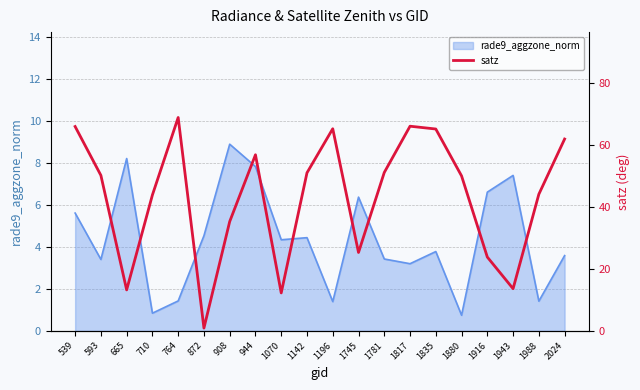

What is the difference between the maximum and second lowest values?

56.7